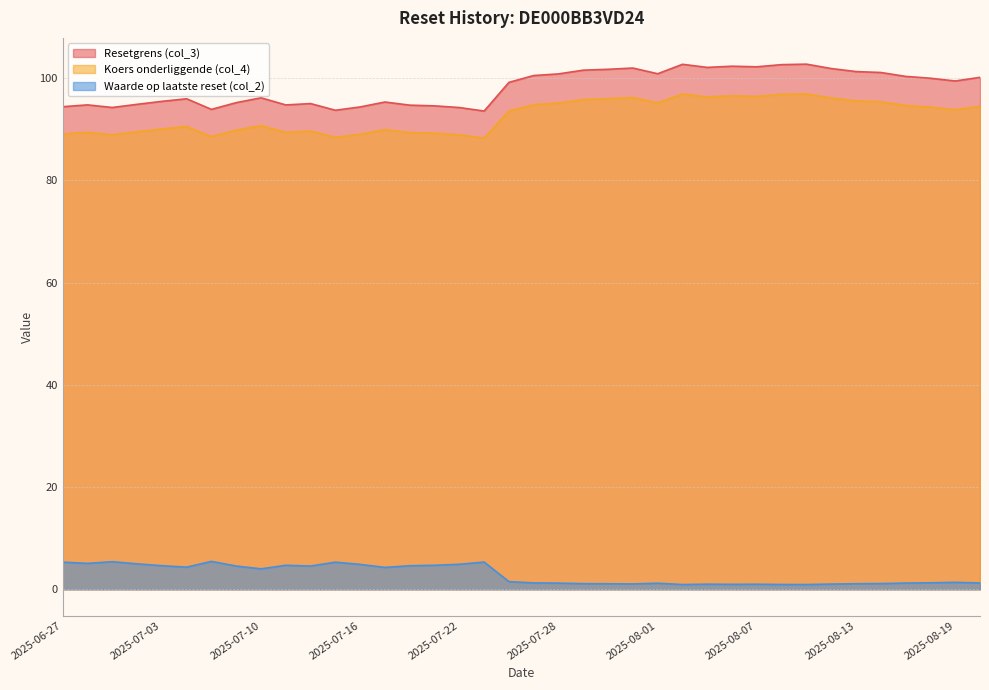

How many distinct data groups are displayed?

3